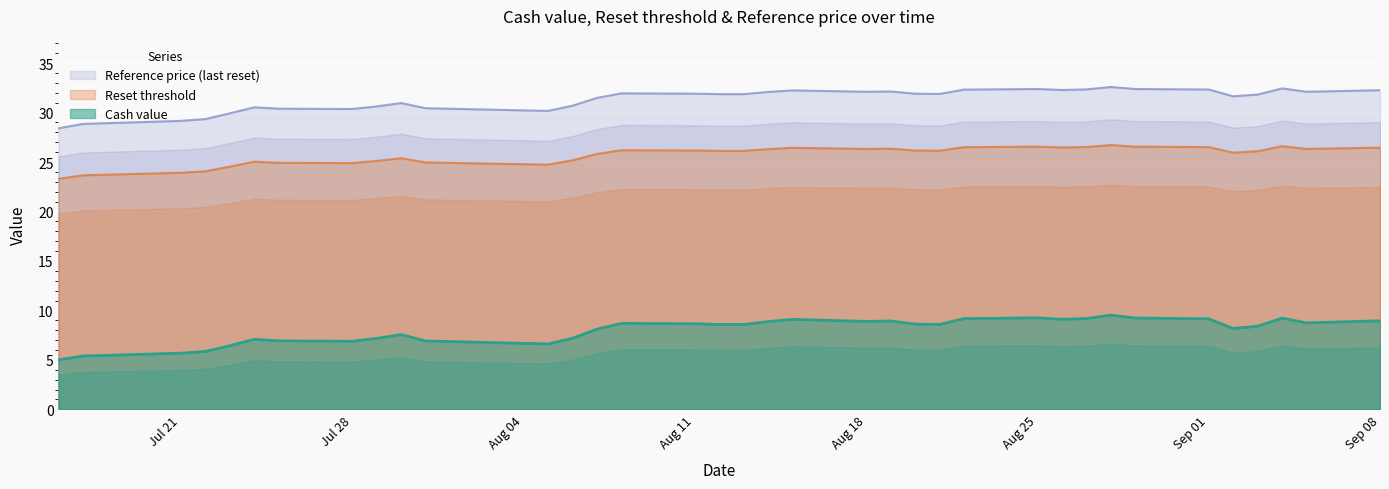

The value of Cash value at Jul 21 is 1.2. True or false?

False